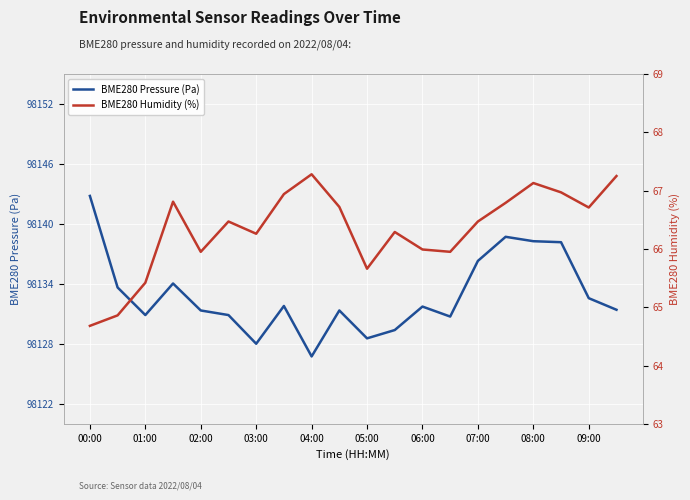

At 13, list the series in order from largest to smallest.

BME280 Pressure (Pa), BME280 Humidity (%)